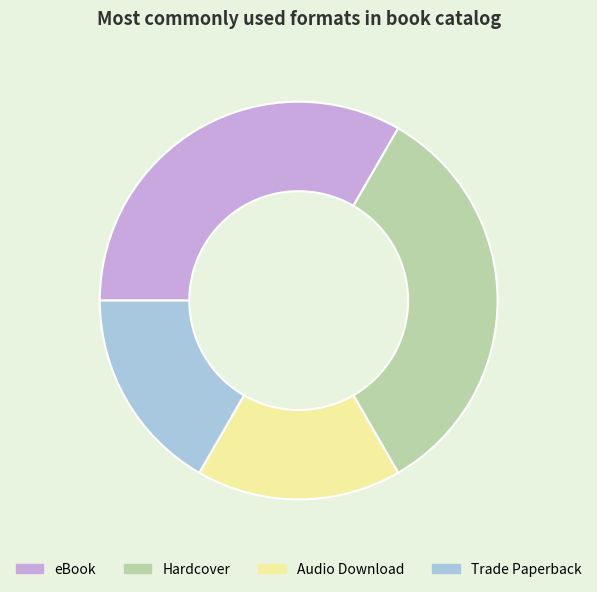

How many slices are in this pie chart?

4